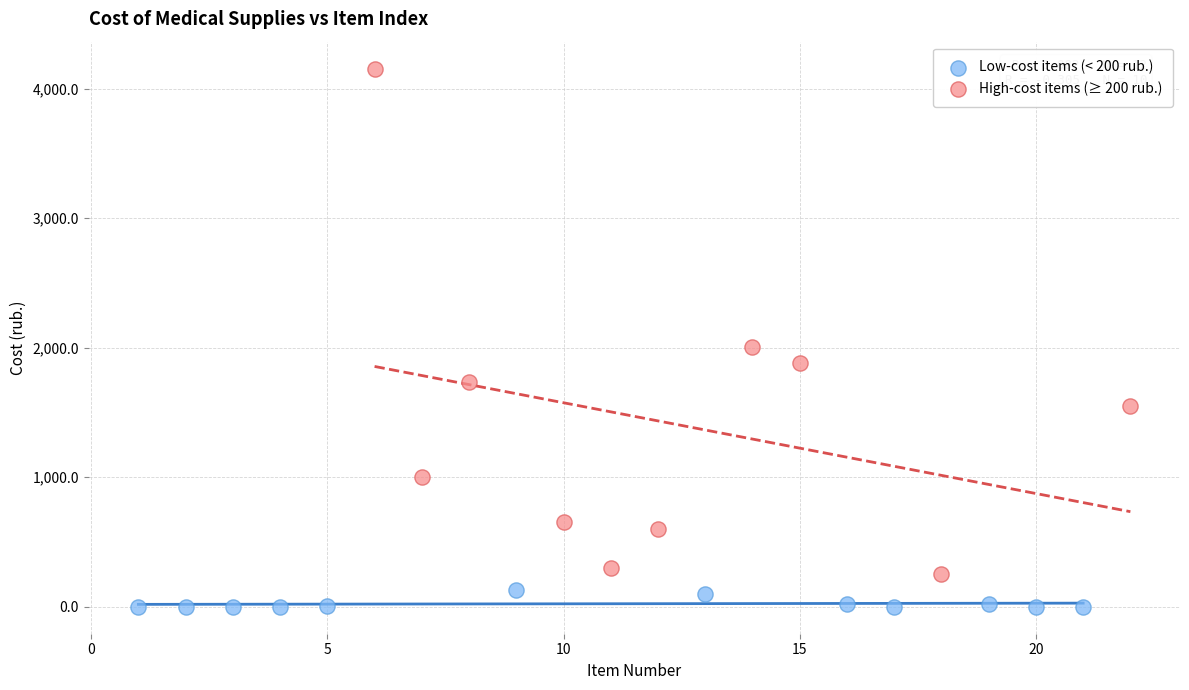

Which series contains the highest Y value?

High-cost items (≥ 200 rub.)